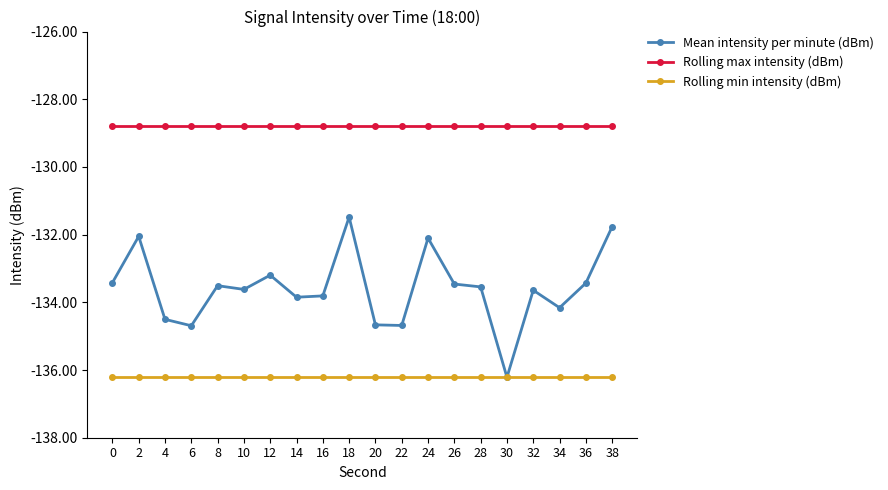

At 36, list the series in order from largest to smallest.

Rolling max intensity (dBm), Mean intensity per minute (dBm), Rolling min intensity (dBm)